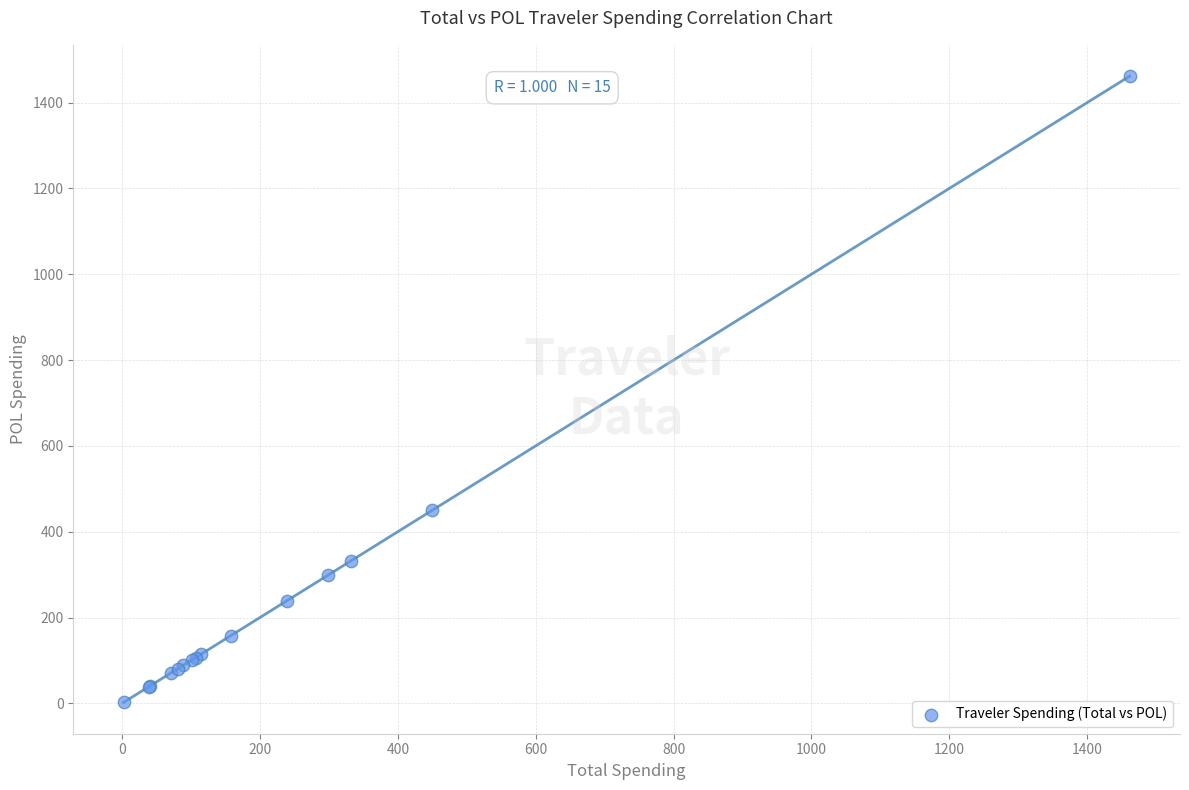

What Y value in the scatter plot is closest to 731?

449.5